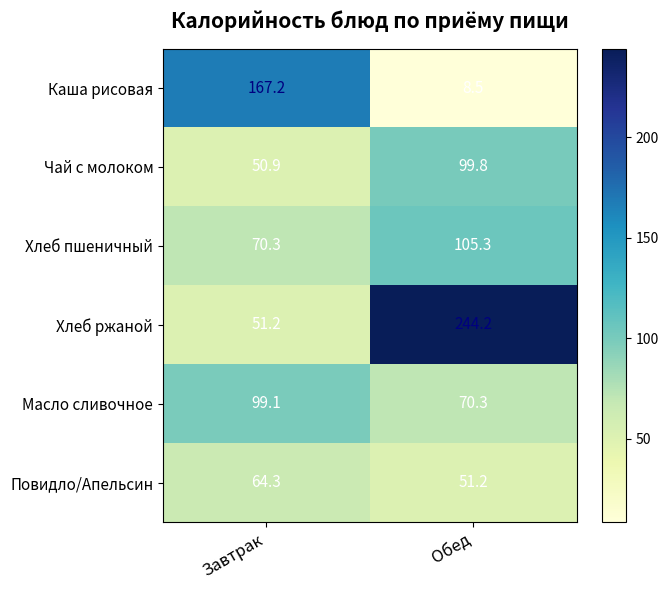

What is the total value across all series at Обед?

579.3